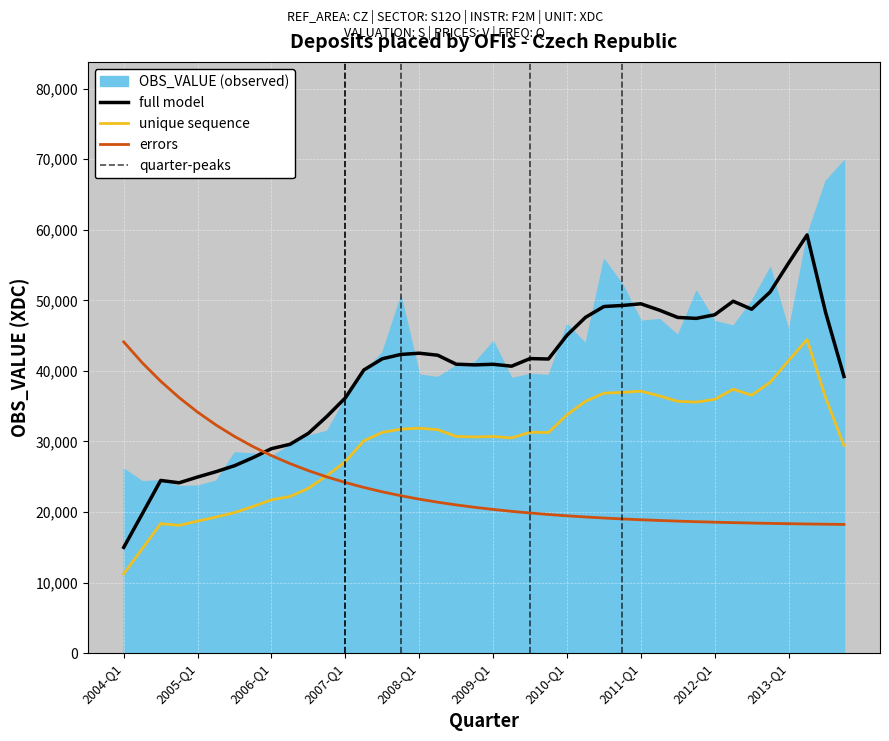

Reading left to right, list all the values displayed in this chart.

2004-Q1=26116	2004-Q2=24361	2004-Q3=24500	2004-Q4=23666	2005-Q1=23754	2005-Q2=24448	2005-Q3=28456	2005-Q4=28287	2006-Q1=27893	2006-Q2=29484	2006-Q3=30814	2006-Q4=31514	2007-Q1=36082	2007-Q2=39876	2007-Q3=42649	2007-Q4=50549	2008-Q1=39468	2008-Q2=39137	2008-Q3=40767	2008-Q4=41219	2009-Q1=44182	2009-Q2=38983	2009-Q3=39571	2009-Q4=39410	2010-Q1=46611	2010-Q2=43880	2010-Q3=55816	2010-Q4=52242	2011-Q1=47107	2011-Q2=47353	2011-Q3=45070	2011-Q4=51323	2012-Q1=47065	2012-Q2=46422	2012-Q3=49924	2012-Q4=54670	2013-Q1=45645	2013-Q2=59273	2013-Q3=66936	2013-Q4=69837